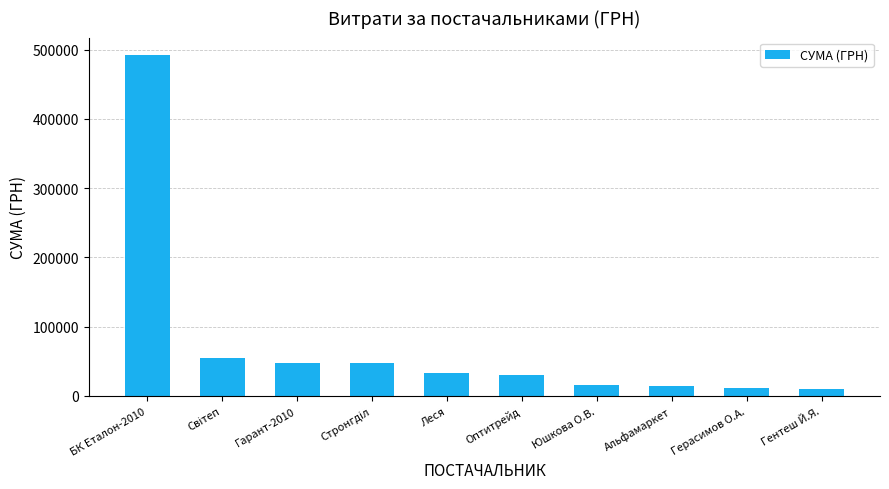

What is the smallest value displayed?

10376.0